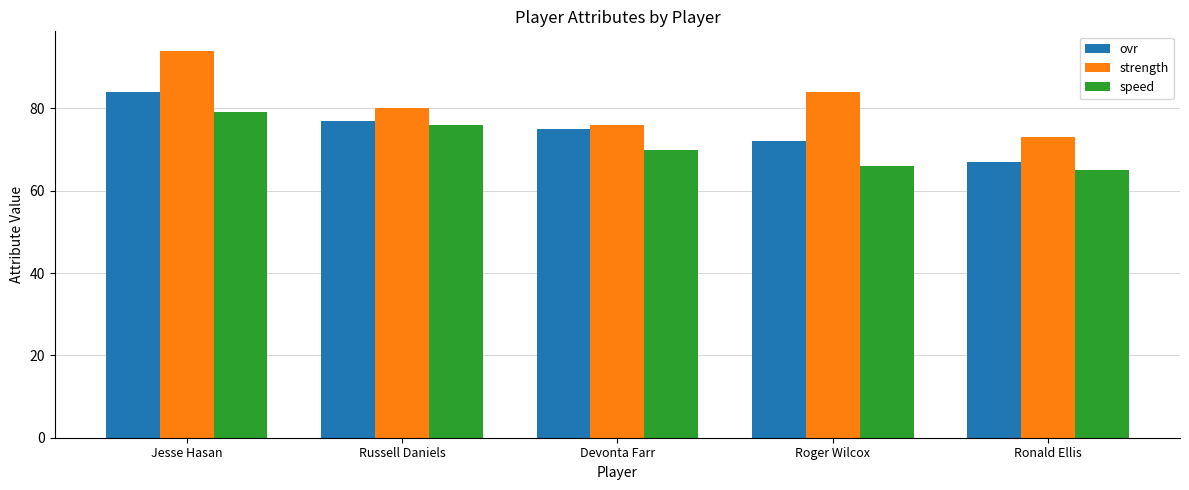

What is the minimum value shown in the chart?

65